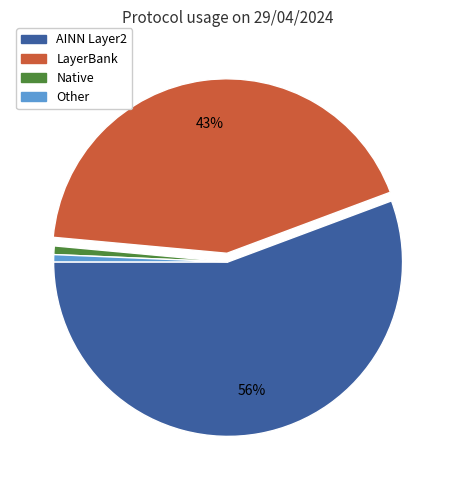

Is there any slice that represents more than half of the pie?

Yes